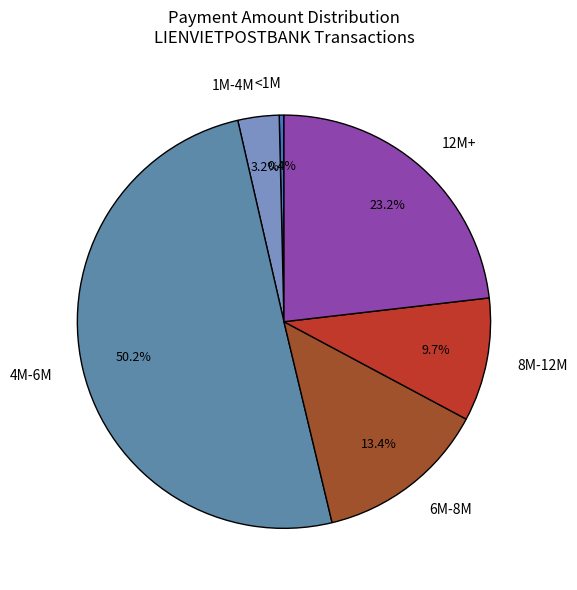

Between 6M-8M and 1M-4M, which is larger?

6M-8M